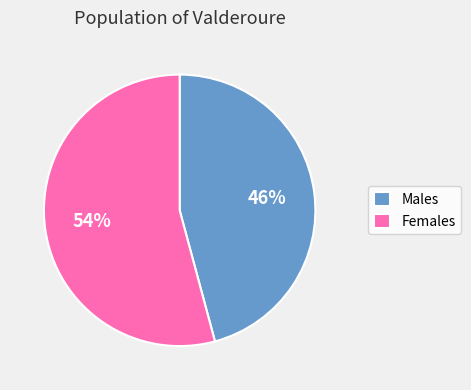

Is there a majority slice in this chart?

Yes